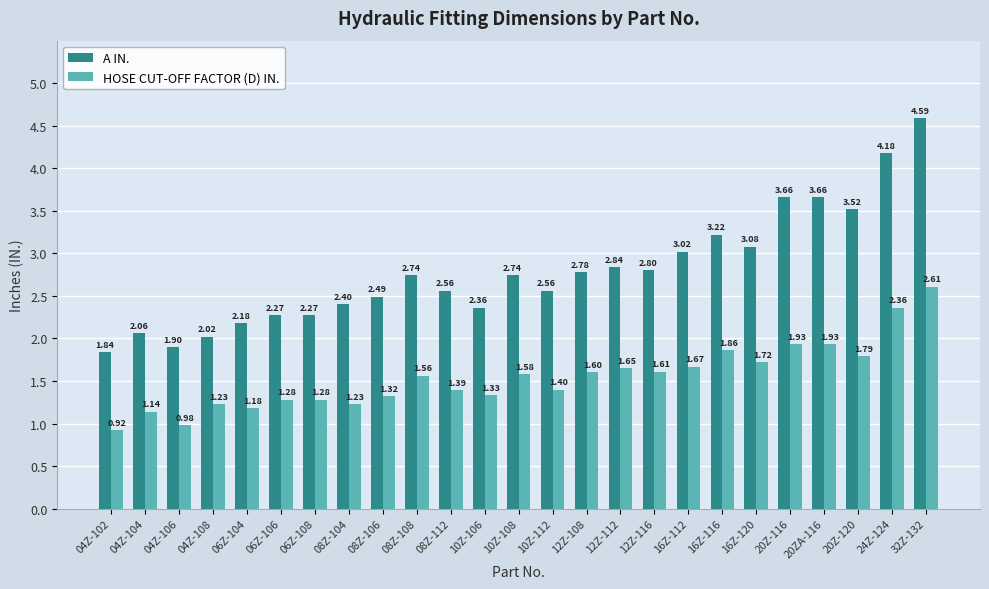

What is the average value of the HOSE CUT-OFF FACTOR (D) IN. series?

1.5